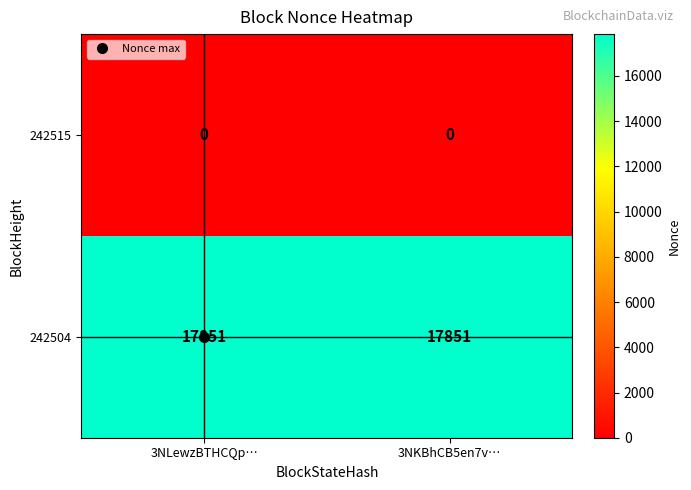

What is the minimum value for 242504?

17851